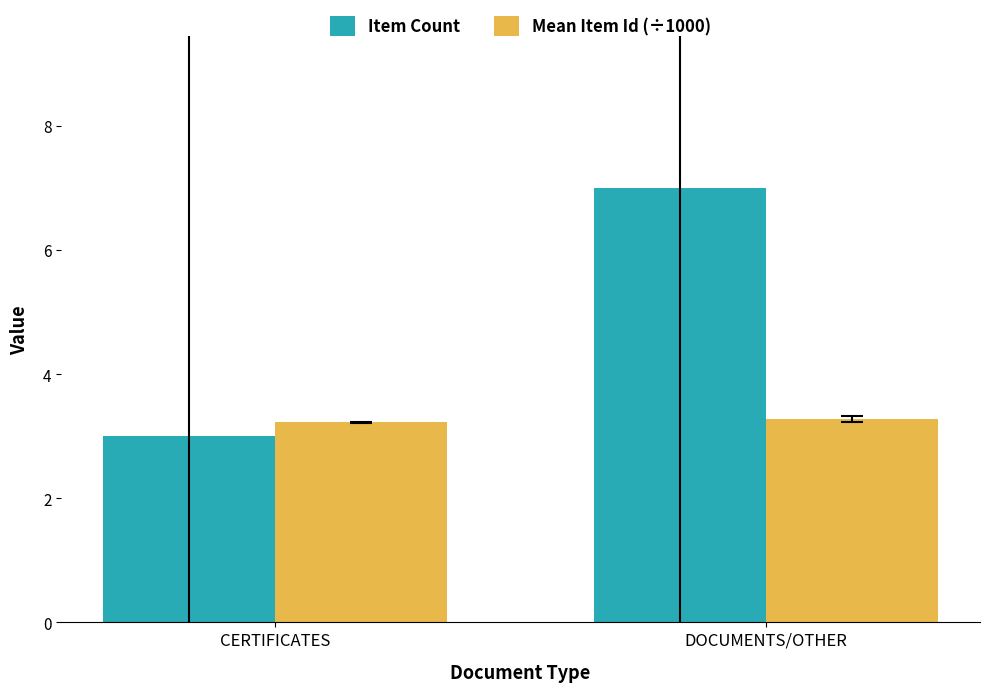

At DOCUMENTS/OTHER, list the series in order from smallest to largest.

Mean Item Id (÷1000), Item Count